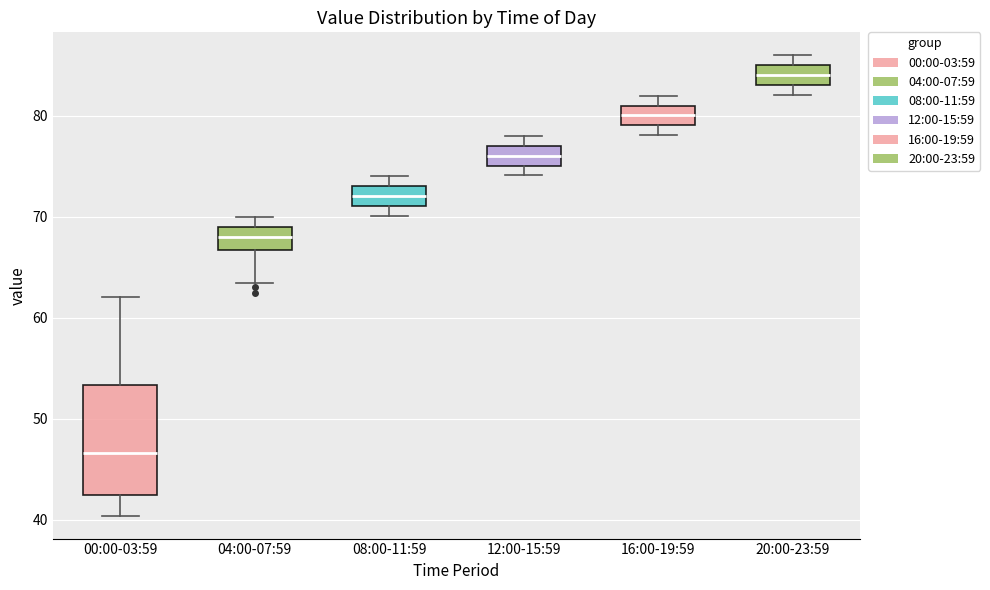

Which box's median line is the highest?

20:00-23:59